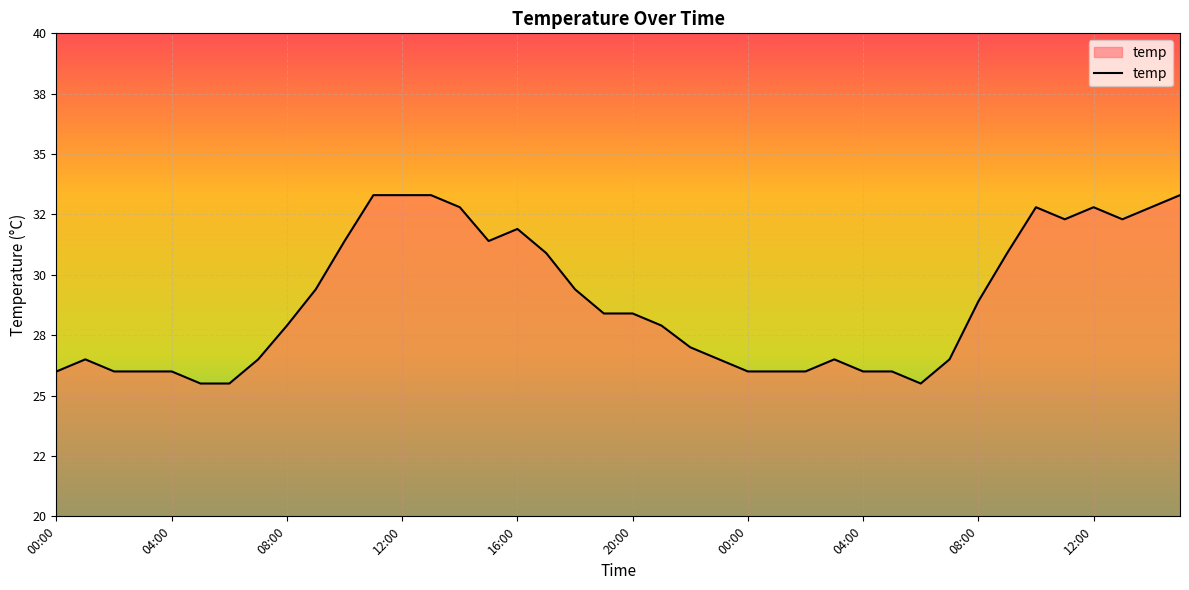

Is this an area chart (filled region under the line)?

Yes